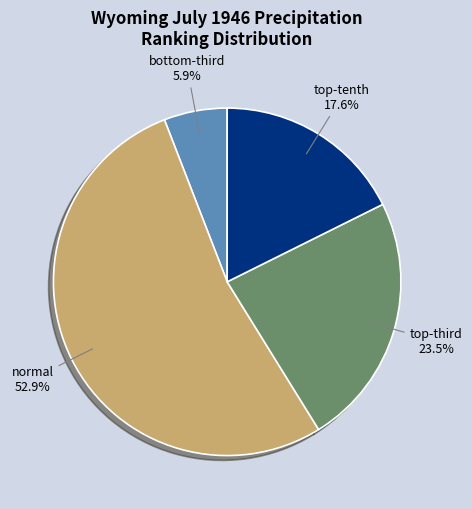

What is the largest slice in the pie chart?

normal